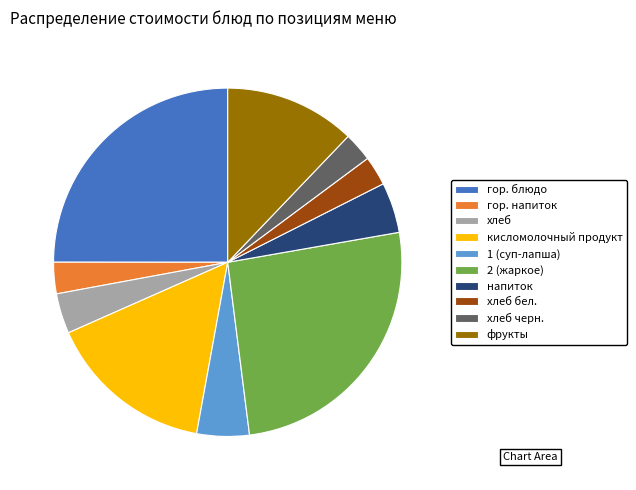

Which has a higher value, хлеб бел. or хлеб?

хлеб